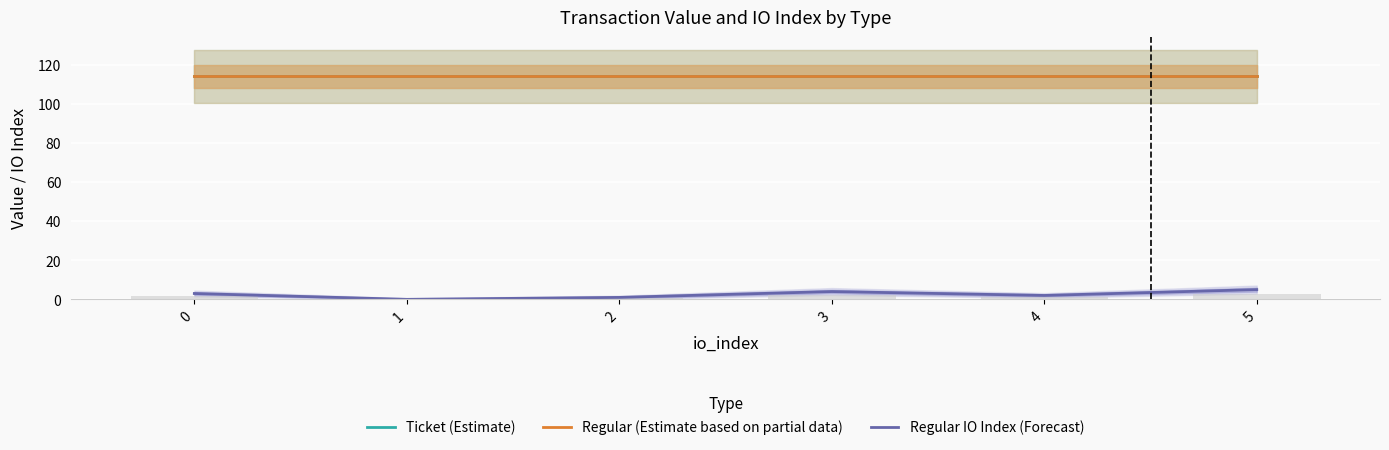

List the series in order of their peak value, lowest first.

Regular IO Index (Forecast), Ticket (Estimate), Regular (Estimate based on partial data)